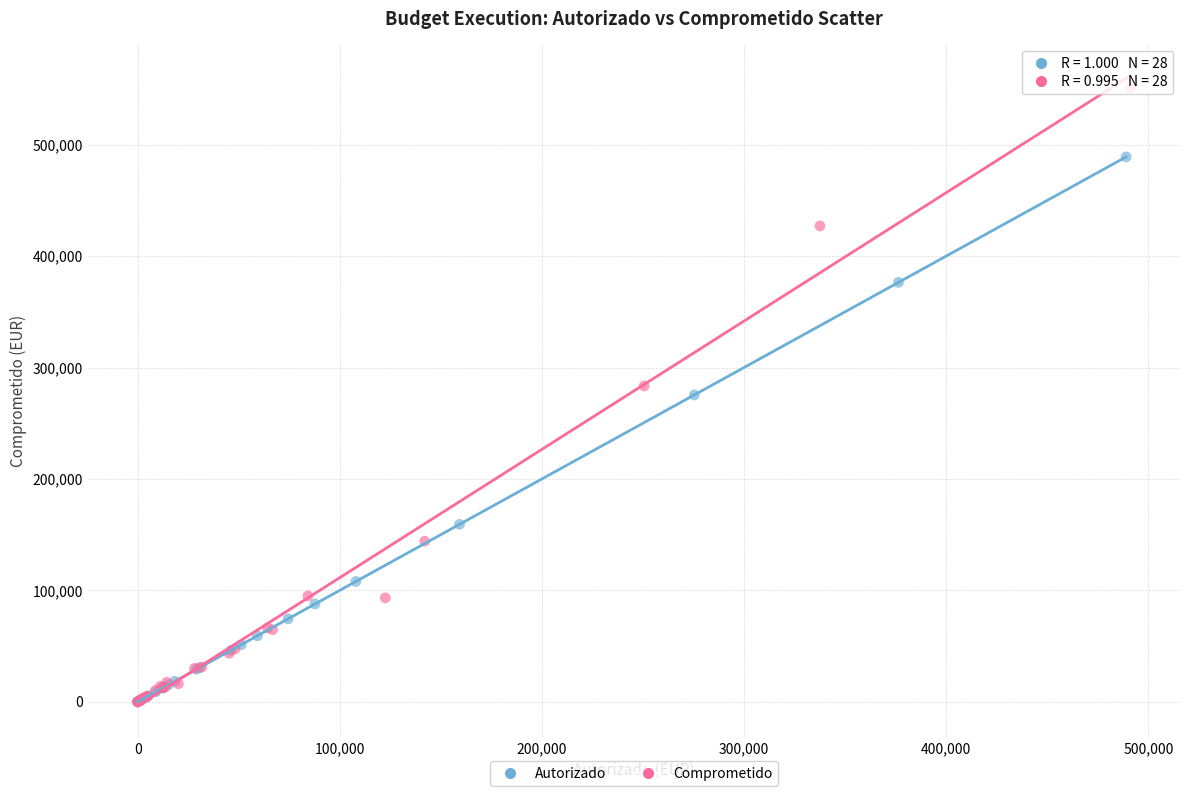

Which series has the largest Y range (max minus min)?

Comprometido